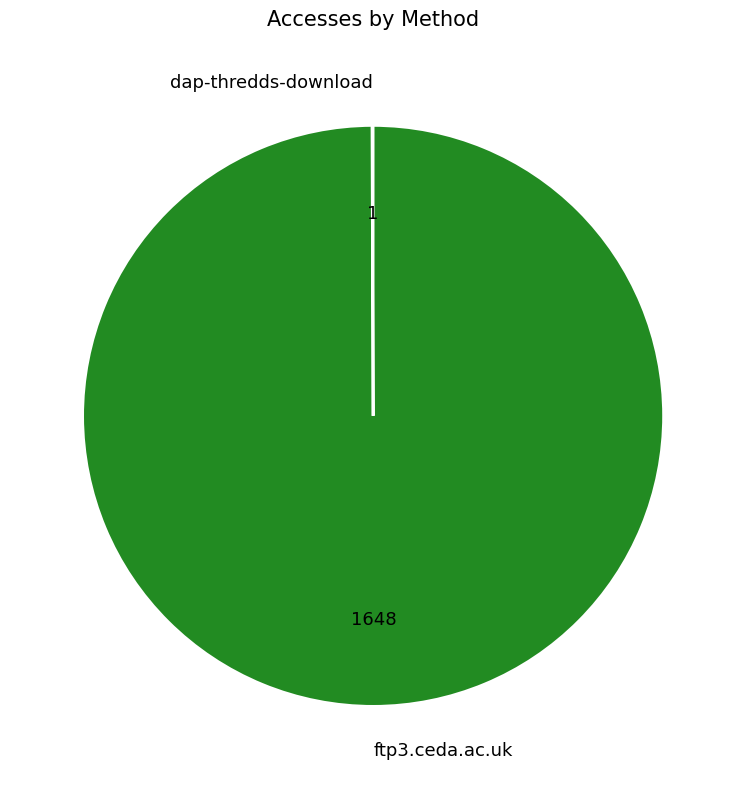

Is it true that ftp3.ceda.ac.uk is 100% of the pie?

True